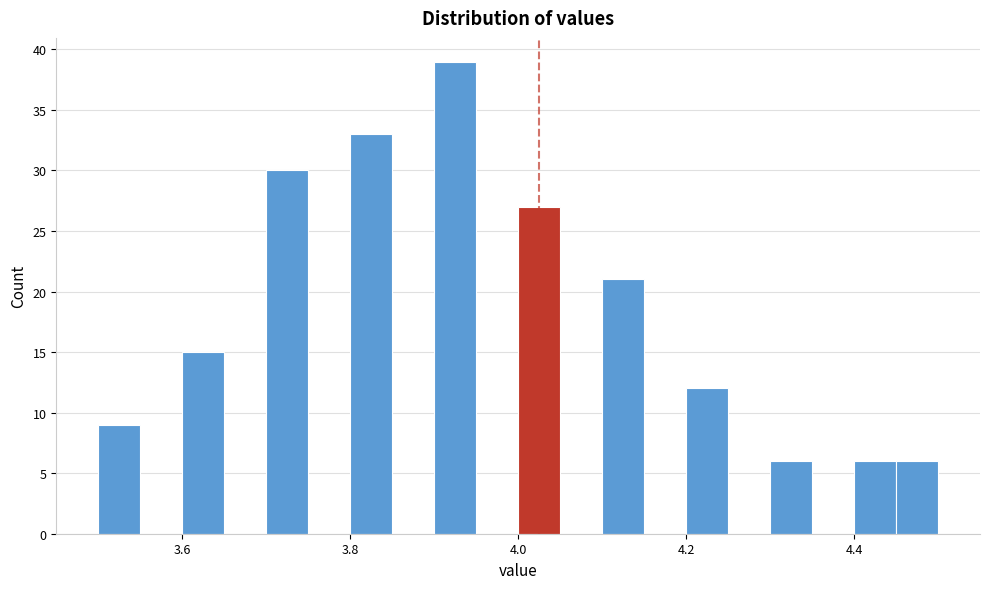

Read against the x-axis, roughly where is the centre of the tallest bar?

3.92